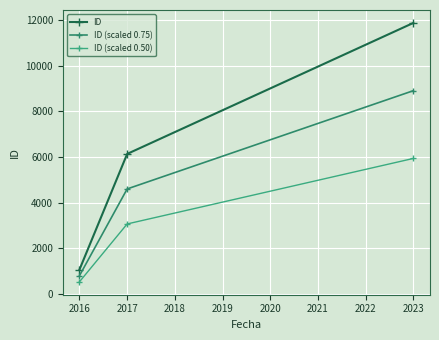

Count the ID values in the range 1067 to 11869.

3